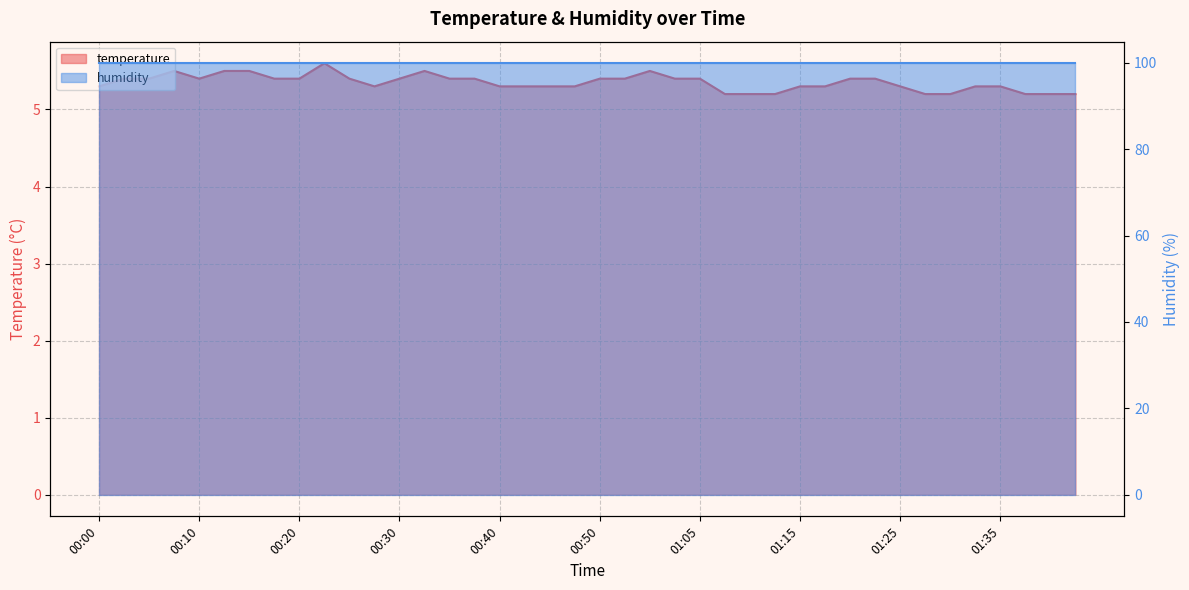

The chart shows a value of 5.4 at 00:20. True or false?

True